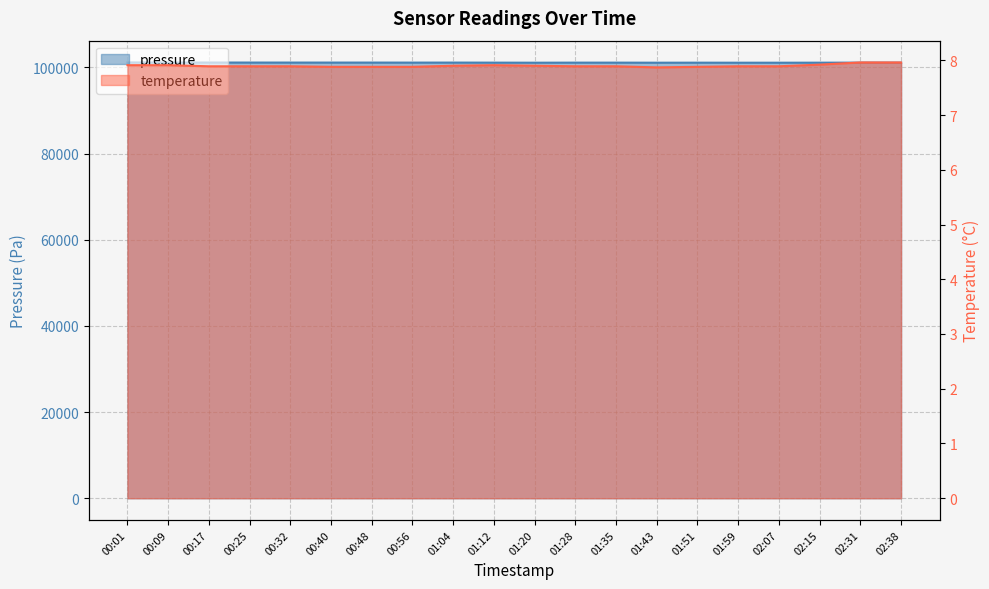

What is the maximum value for pressure?

101166.8